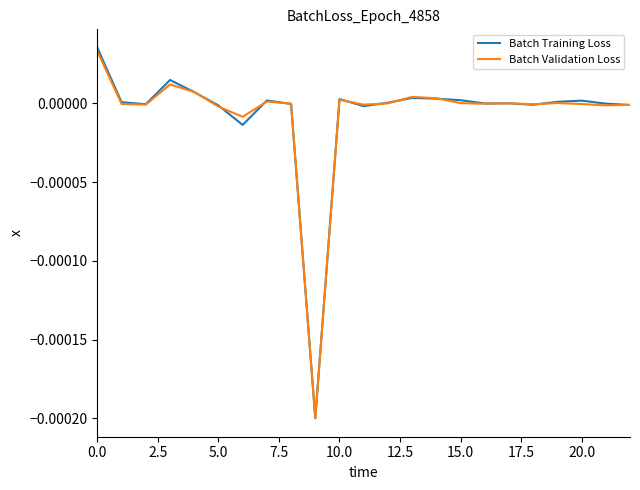

Which series has the largest range (max minus min)?

Batch Training Loss